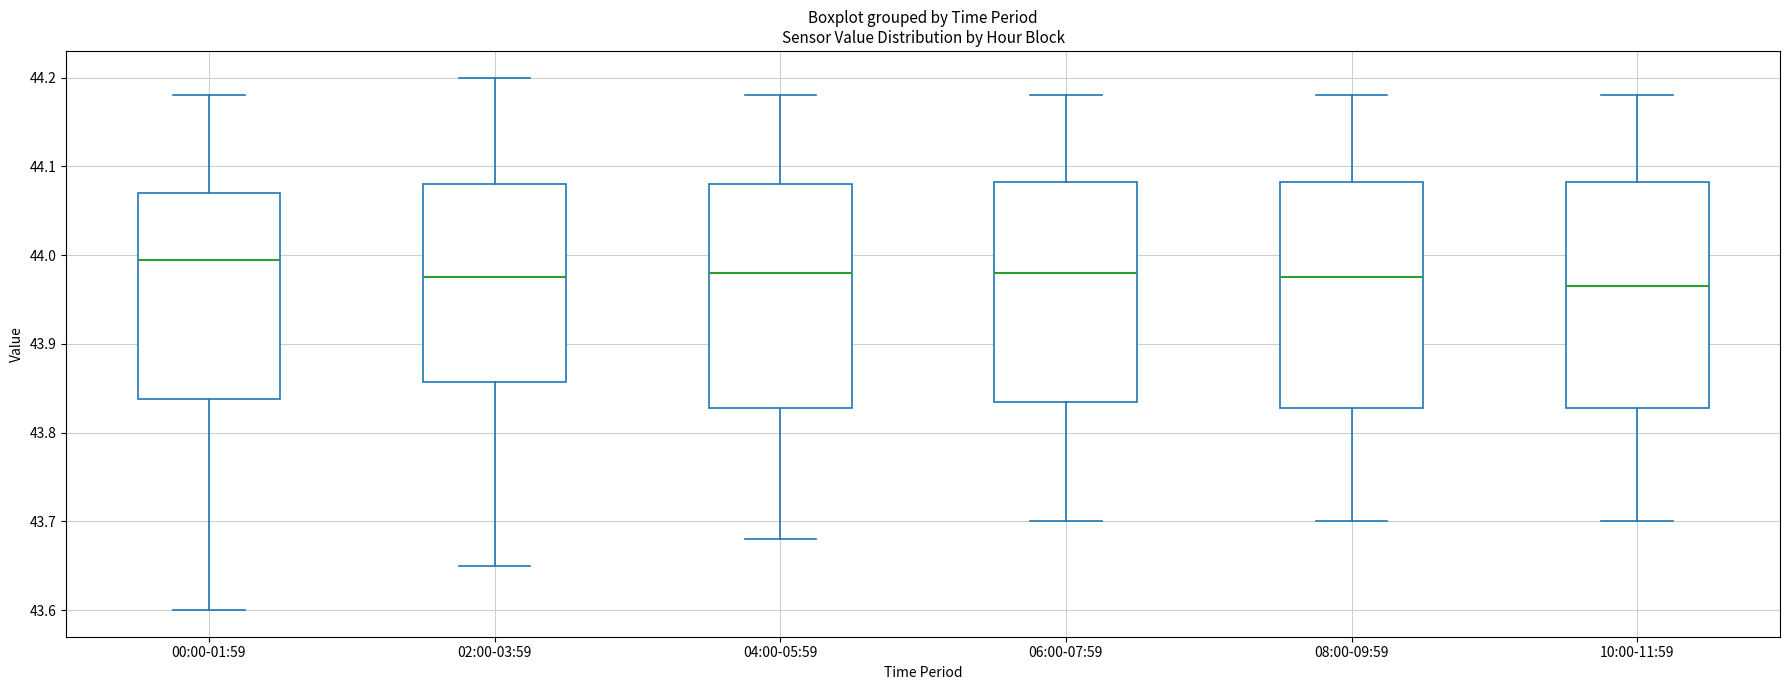

Reading left to right, transcribe this box plot: for each box, give where its median line is, the range the box spans, and where its two whiskers end, as read against the y-axis. The values are not printed on the chart, so give them approximately, as read against the axis.

00:00-01:59: median 44.00, box 43.84 to 44.07, whiskers 43.60 to 44.18
02:00-03:59: median 43.98, box 43.86 to 44.08, whiskers 43.65 to 44.20
04:00-05:59: median 43.98, box 43.83 to 44.08, whiskers 43.68 to 44.18
06:00-07:59: median 43.98, box 43.84 to 44.08, whiskers 43.70 to 44.18
08:00-09:59: median 43.98, box 43.83 to 44.08, whiskers 43.70 to 44.18
10:00-11:59: median 43.97, box 43.83 to 44.08, whiskers 43.70 to 44.18